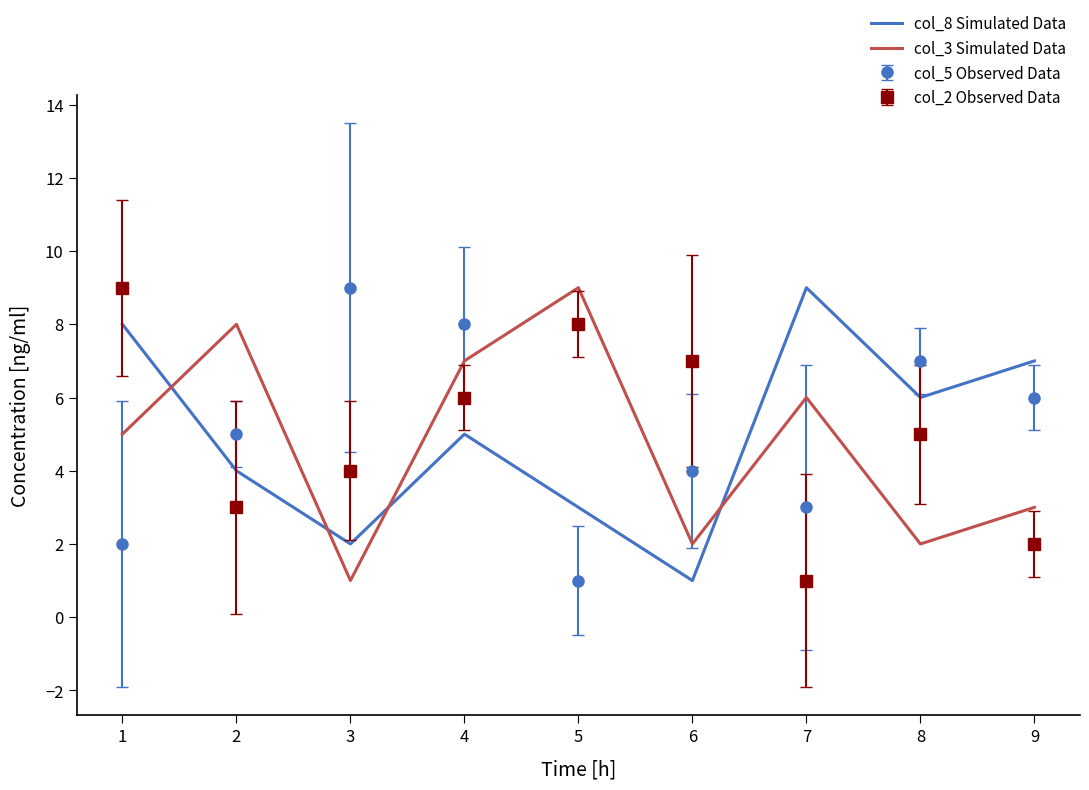

Rank the categories by col_2 Observed Data value from lowest to highest.

7, 9, 2, 3, 8, 4, 6, 5, 1